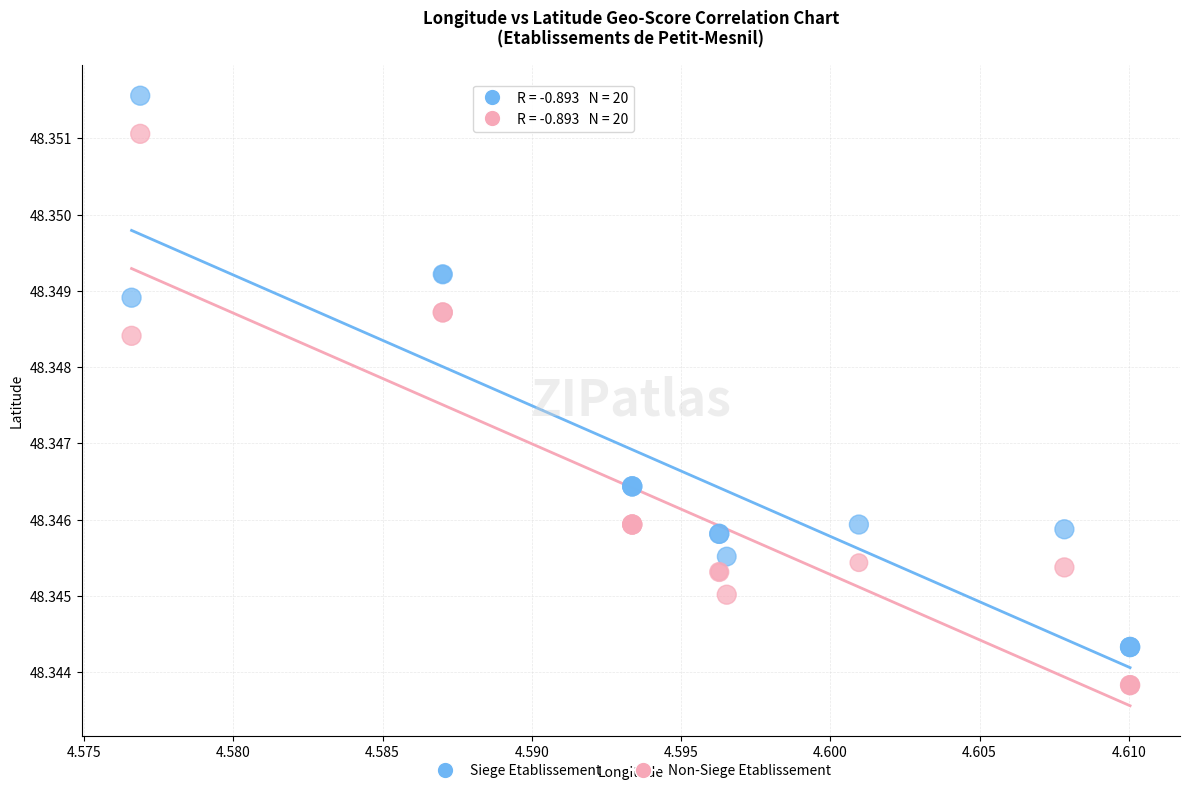

What are all the series names shown in the legend?

Siege Etablissement, Non-Siege Etablissement